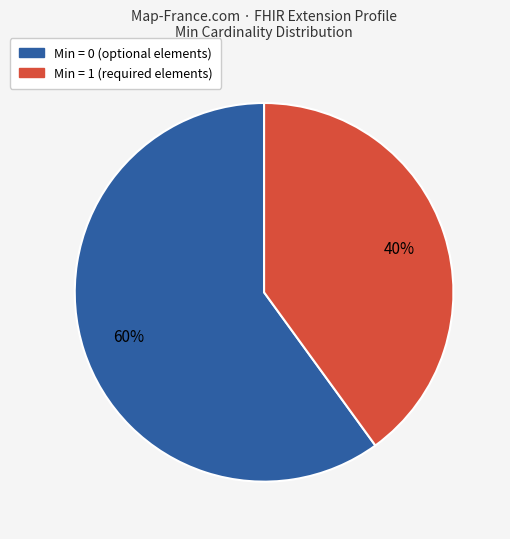

To the nearest percent, what is the difference between the largest and smallest slice percentages?

20%